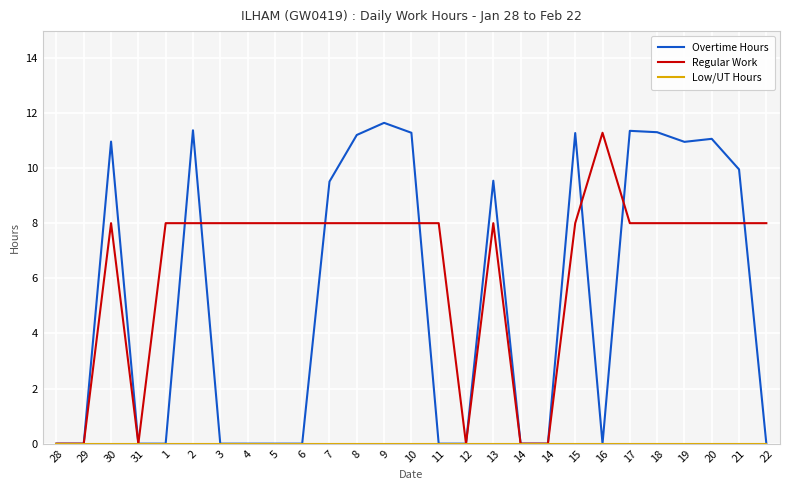

Reading right to left, what are all the values shown in this chart?

Overtime Hours: 22=0.0	21=9.9	20=11.1	19=10.9	18=11.3	17=11.3	16=0.0	15=11.3	14=0.0	14=0.0	13=9.5	12=0.0	11=0.0	10=11.3	9=11.6	8=11.2	7=9.5	6=0.0	5=0.0	4=0.0	3=0.0	2=11.4	1=0.0	31=0.0	30=11.0	29=0.0	28=0.0
Regular Work: 22=8.0	21=8.0	20=8.0	19=8.0	18=8.0	17=8.0	16=11.3	15=8.0	14=0.0	14=0.0	13=8.0	12=0.0	11=8.0	10=8.0	9=8.0	8=8.0	7=8.0	6=8.0	5=8.0	4=8.0	3=8.0	2=8.0	1=8.0	31=0.0	30=8.0	29=0.0	28=0.0
Low/UT Hours: 22=0.0	21=0.0	20=0.0	19=0.0	18=0.0	17=0.0	16=0.0	15=0.0	14=0.0	14=0.0	13=0.0	12=0.0	11=0.0	10=0.0	9=0.0	8=0.0	7=0.0	6=0.0	5=0.0	4=0.0	3=0.0	2=0.0	1=0.0	31=0.0	30=0.0	29=0.0	28=0.0